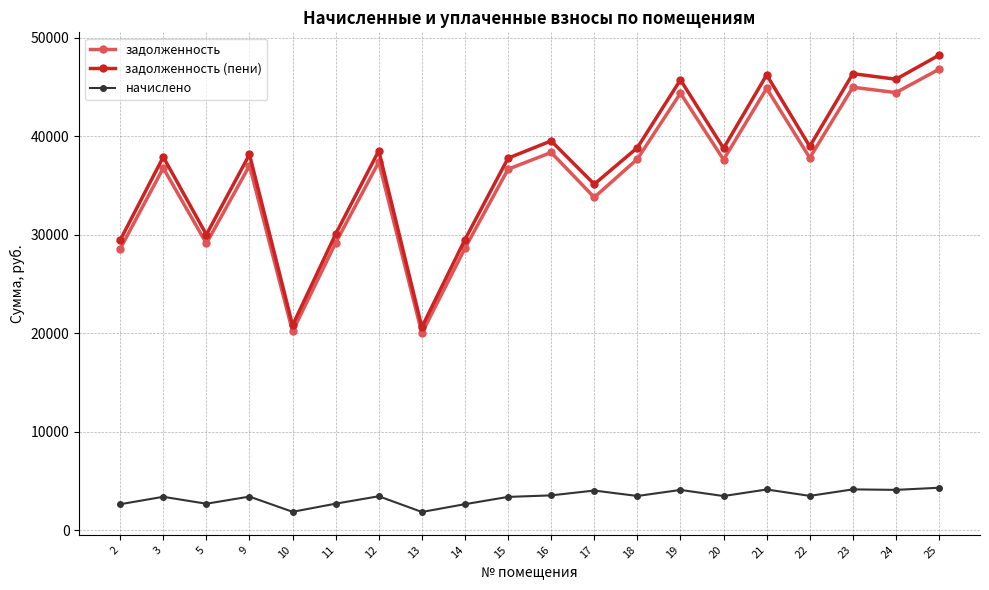

What is the value of the начислено point at the 6th from the left?

2678.4